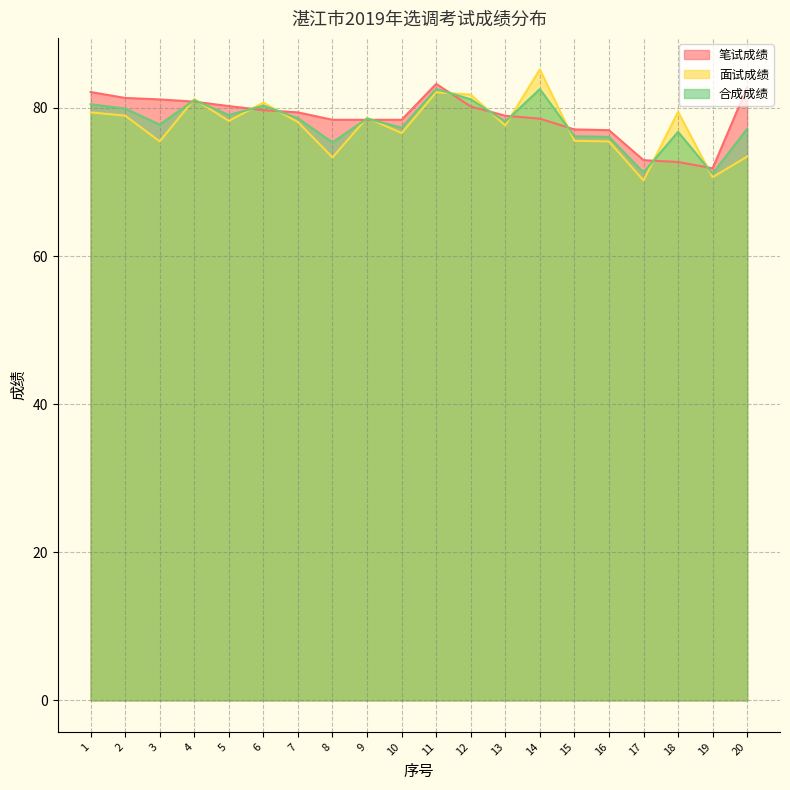

Between 13 and 19, which series saw the biggest shift?

笔试成绩